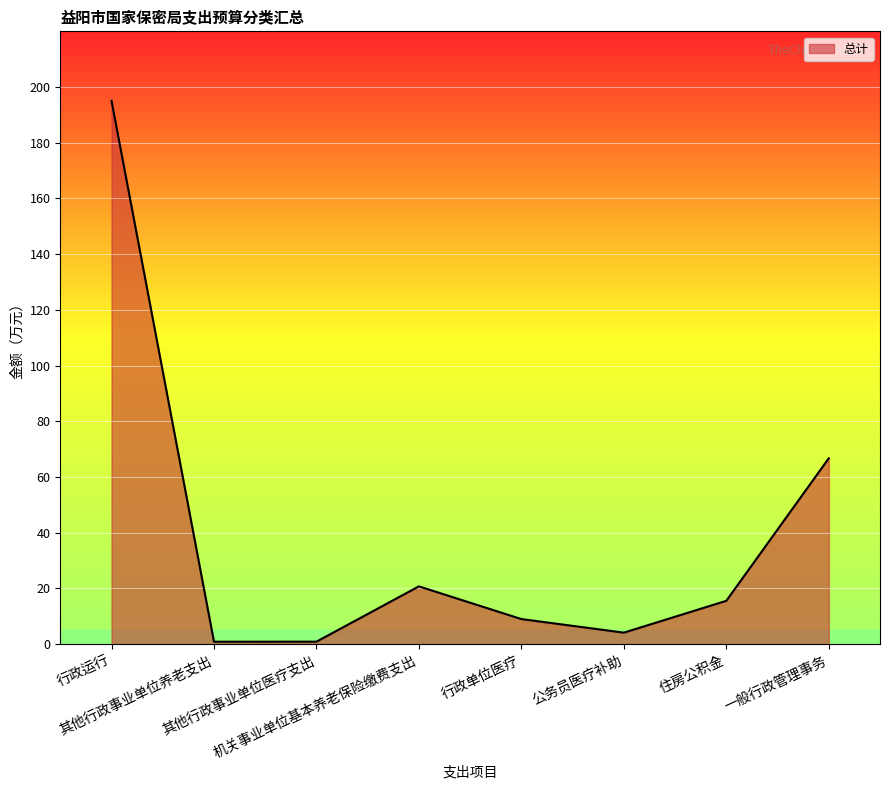

What is the average value?

39.1